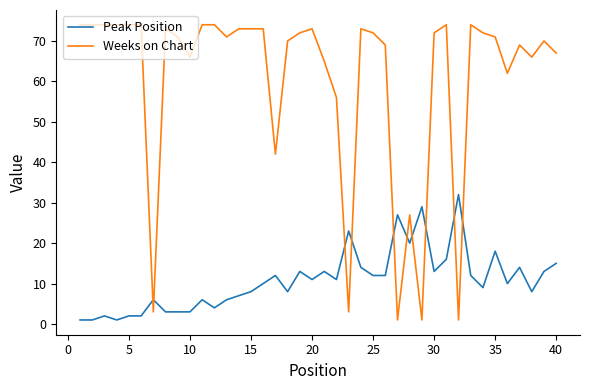

Which series ends up on top after the final intersection of Peak Position and Weeks on Chart?

Weeks on Chart